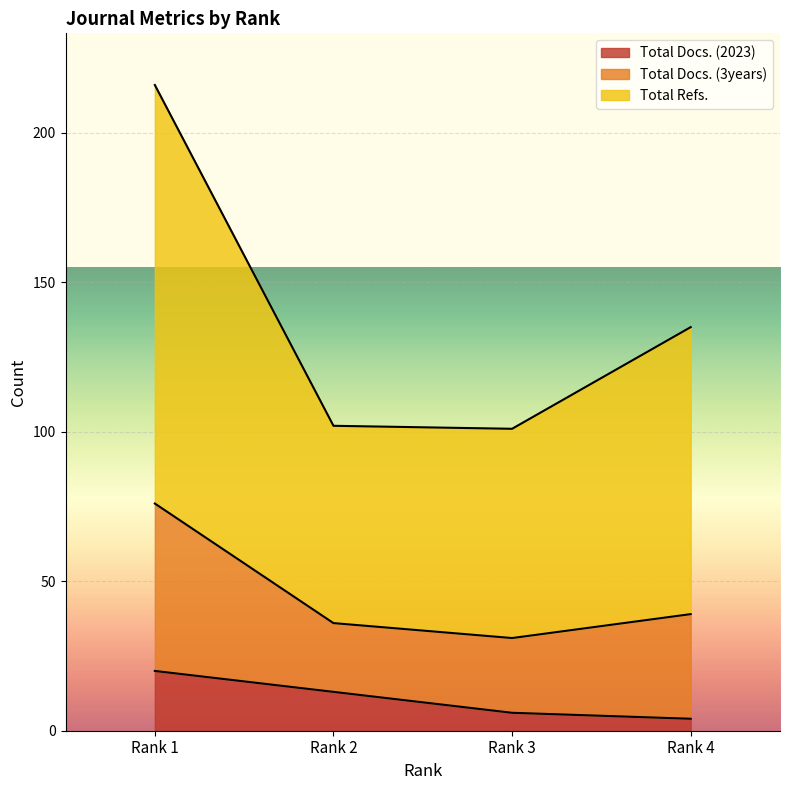

Which category has the highest value in the Total Docs. (2023) series?

Rank 1